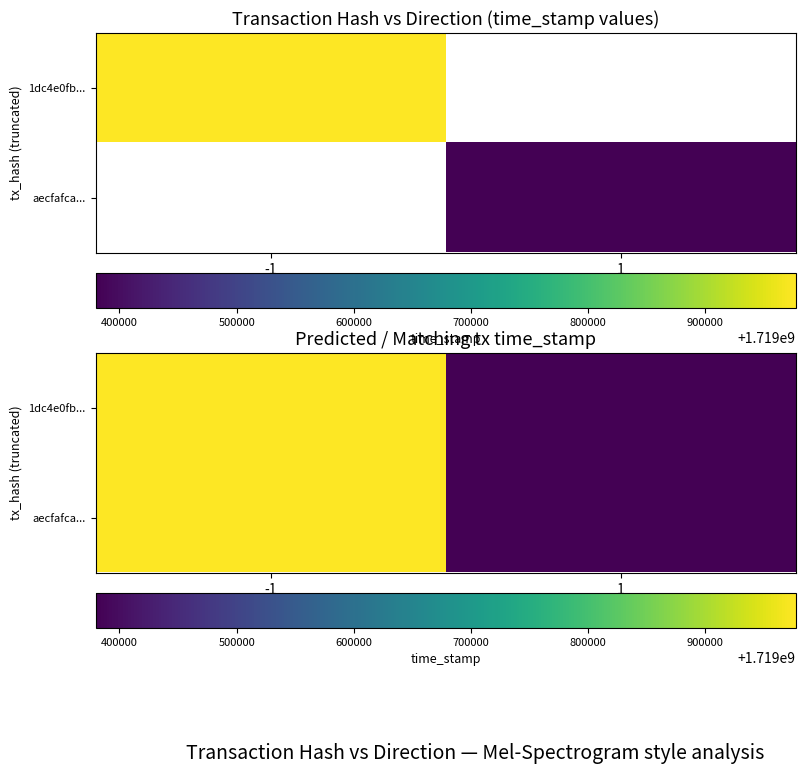

Between -1 and 1, which is larger?

-1